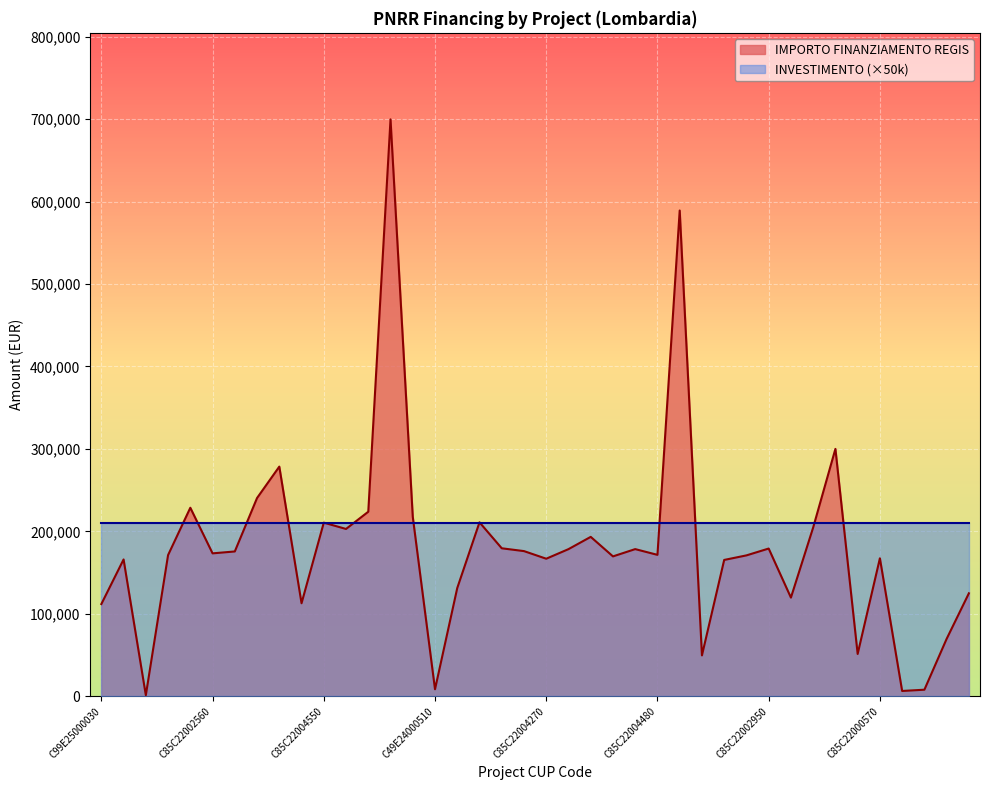

The IMPORTO FINANZIAMENTO REGIS series shows 32781.0 at C99E25000030. True or false?

False